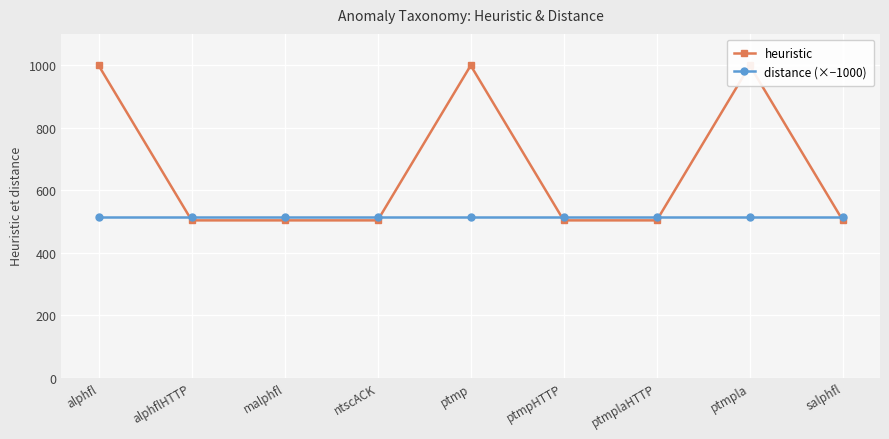

What is the difference between the heuristic values at ptmplaHTTP and ptmp?

496.0